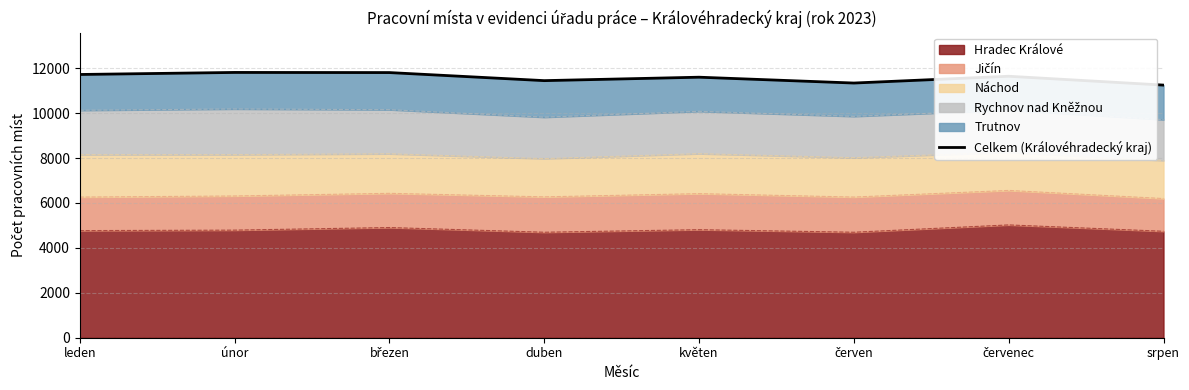

Read the value at červen.

11339